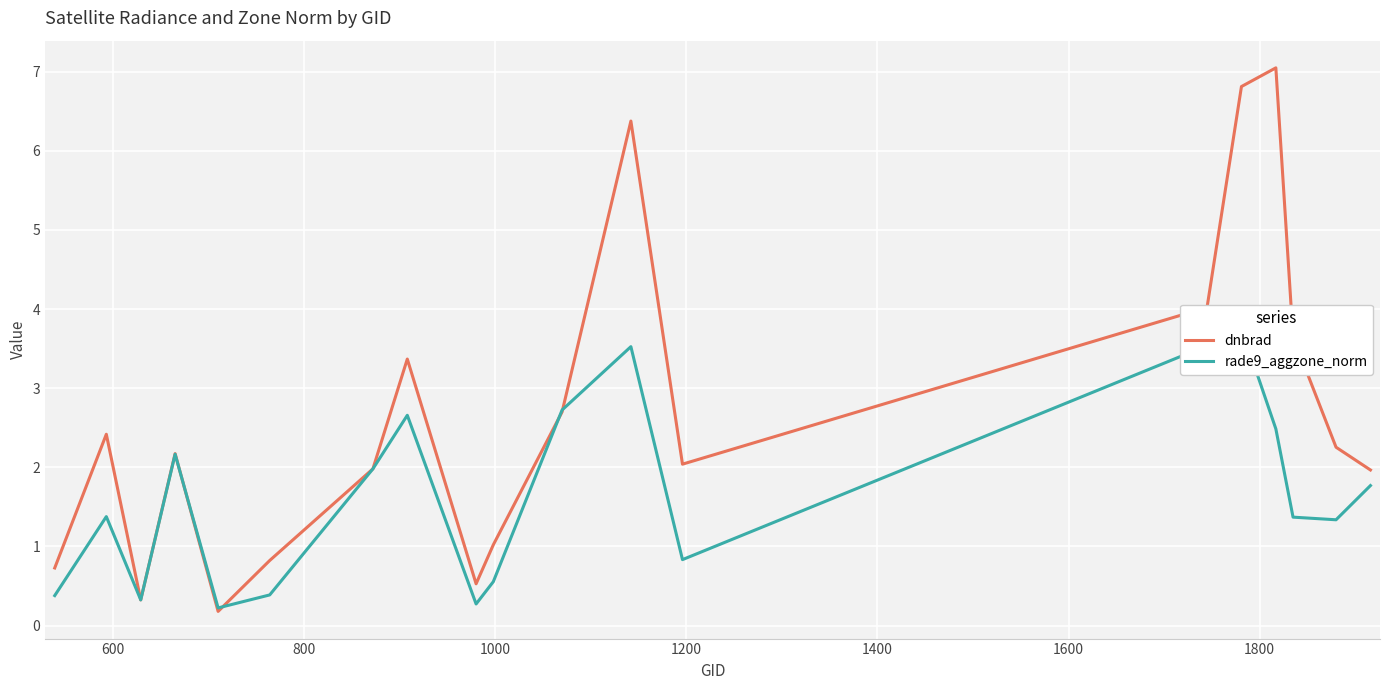

What is the maximum value for dnbrad?

7.0